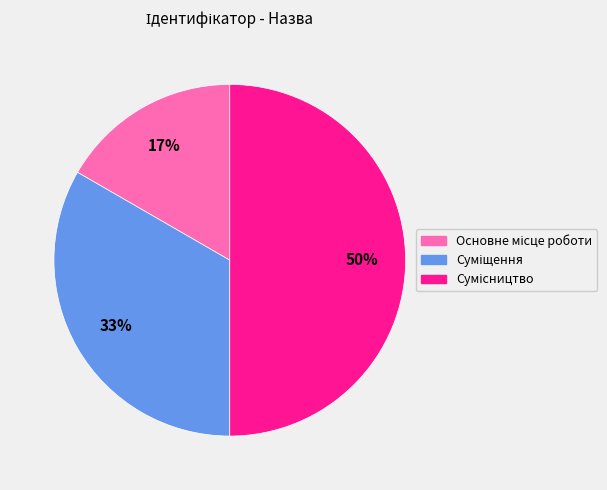

To the nearest percent, what is the average slice percentage?

33%